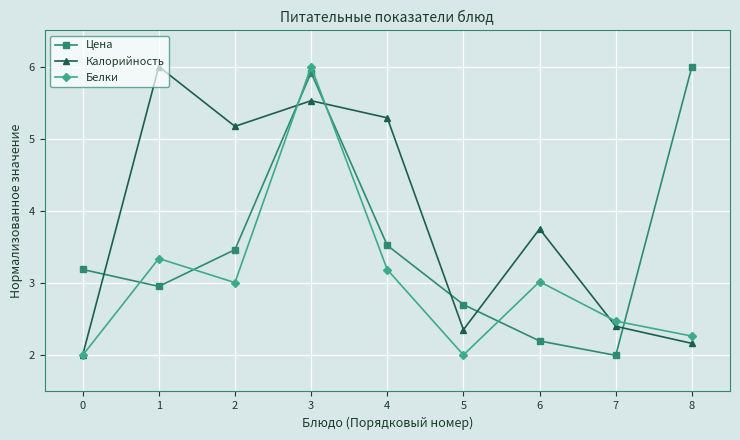

The Калорийность series shows 1.4 at 3. True or false?

False